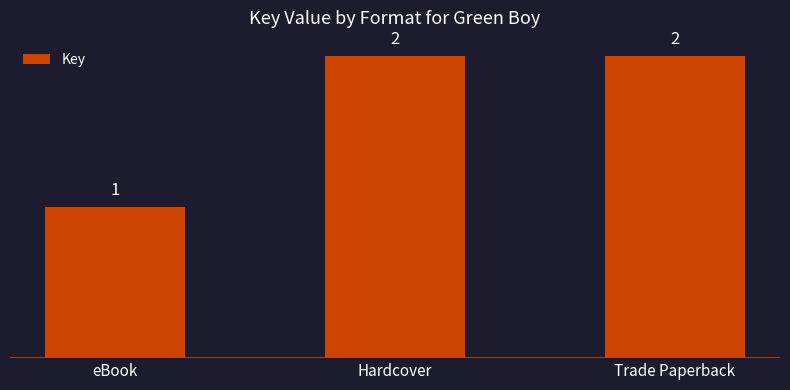

Which label corresponds to the smallest value in the chart?

eBook